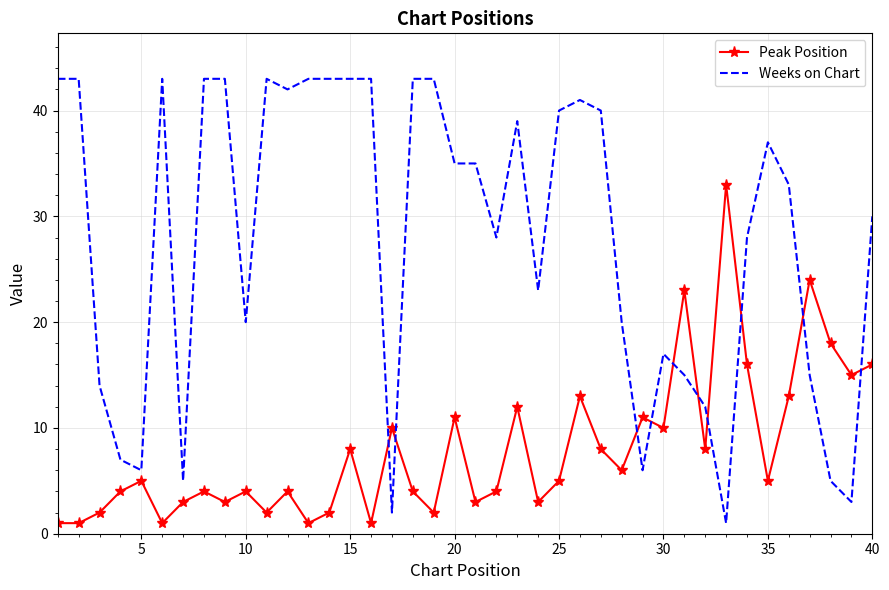

What is the minimum value shown in the chart?

1